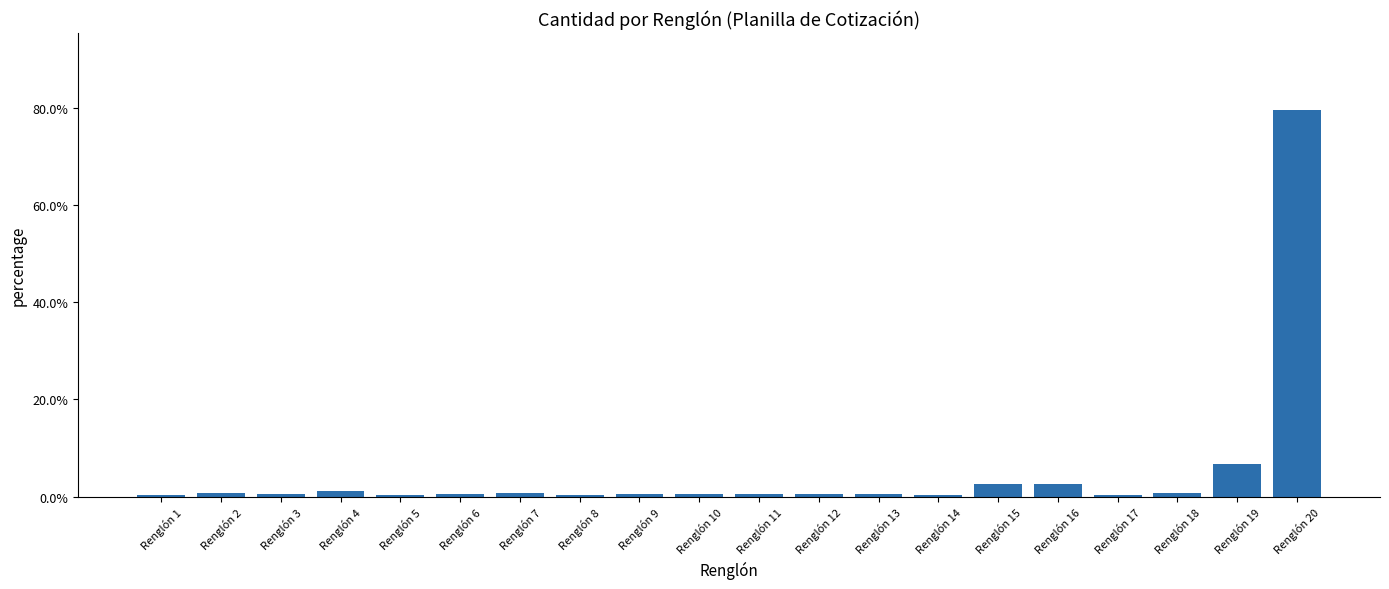

List the labels in order of value, largest first.

Renglón 20, Renglón 19, Renglón 15, Renglón 16, Renglón 4, Renglón 2, Renglón 7, Renglón 18, Renglón 3, Renglón 6, Renglón 9, Renglón 10, Renglón 11, Renglón 12, Renglón 13, Renglón 1, Renglón 5, Renglón 8, Renglón 14, Renglón 17